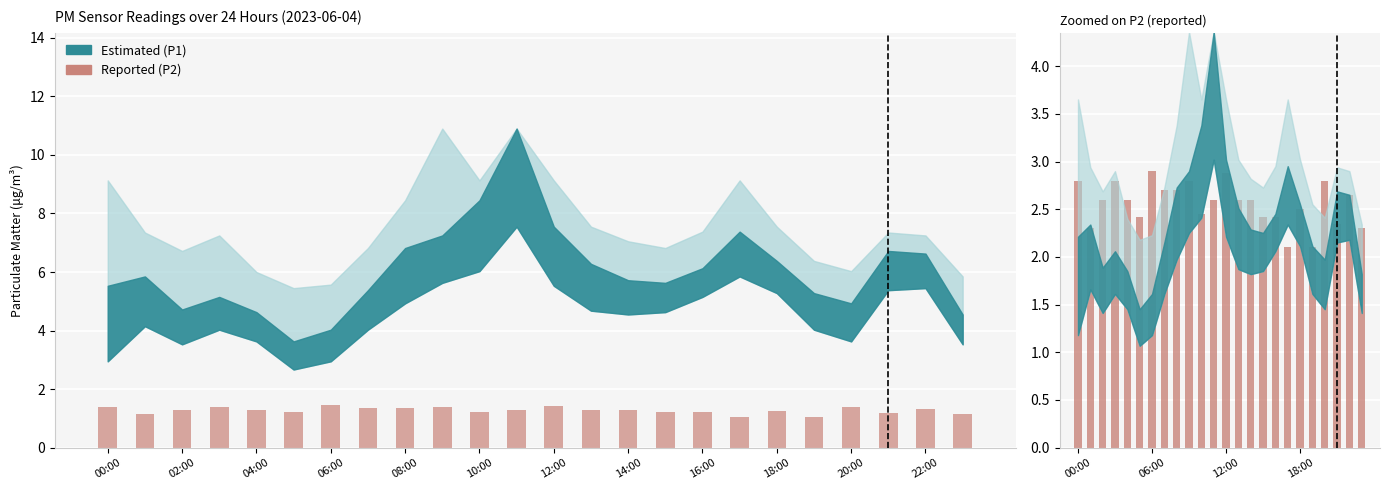

Rank the categories by value from lowest to highest.

17, 19, 02:00, 23, 21, 10:00, 15, 16, 20:00, 18, 04:00, 08:00, 22:00, 13, 14, 22, 14:00, 16:00, 00:00, 06:00, 18:00, 20, 12, 12:00